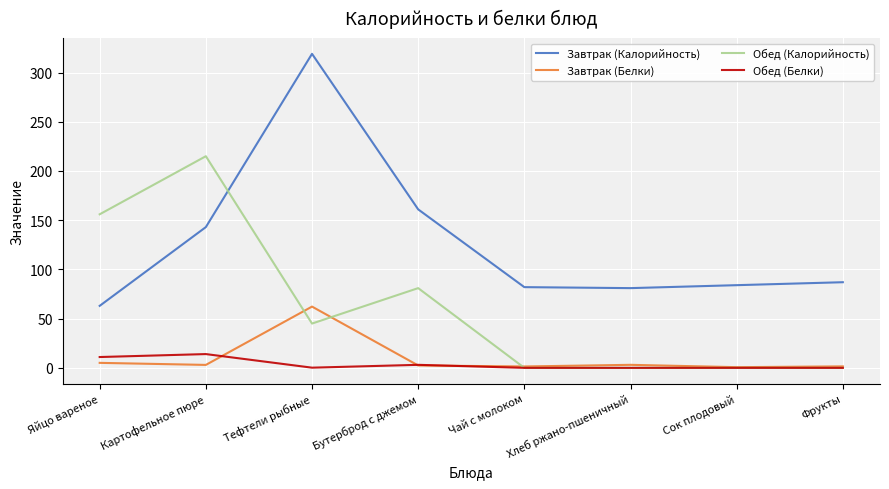

What position from the left is Бутерброд с джемом?

4